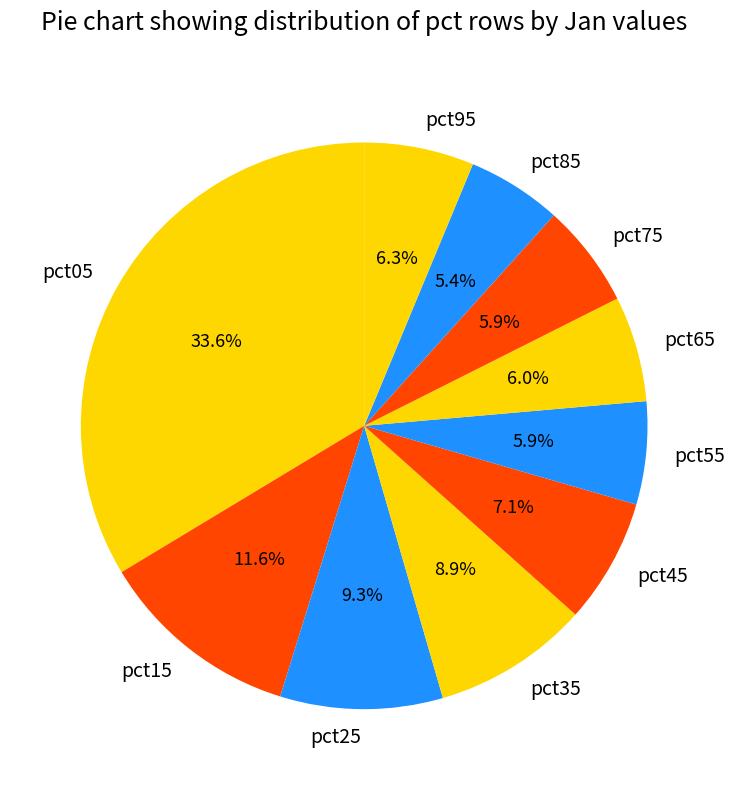

Is the sum of pct95 and pct55 greater than half?

No